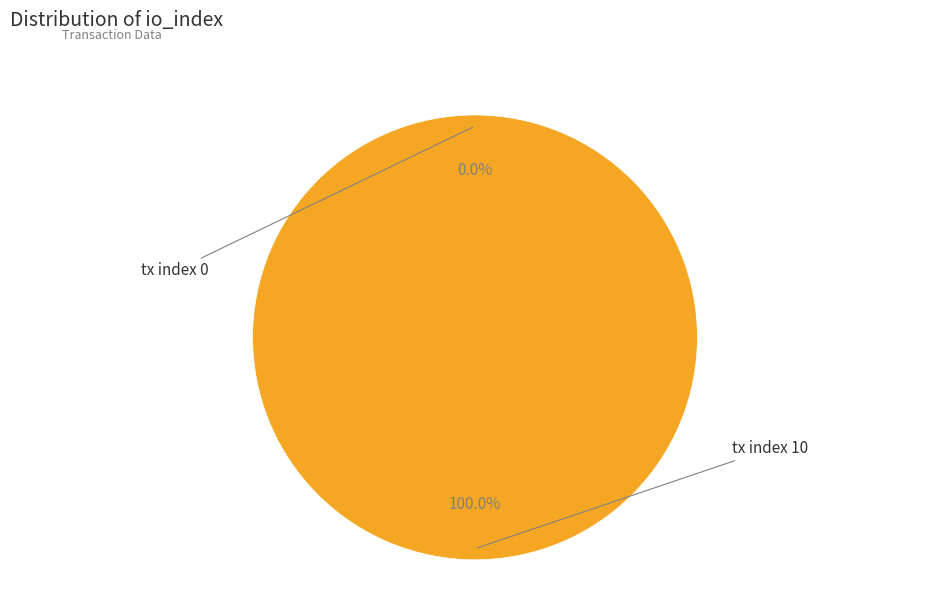

Which category has the smallest portion of the pie?

tx index 0